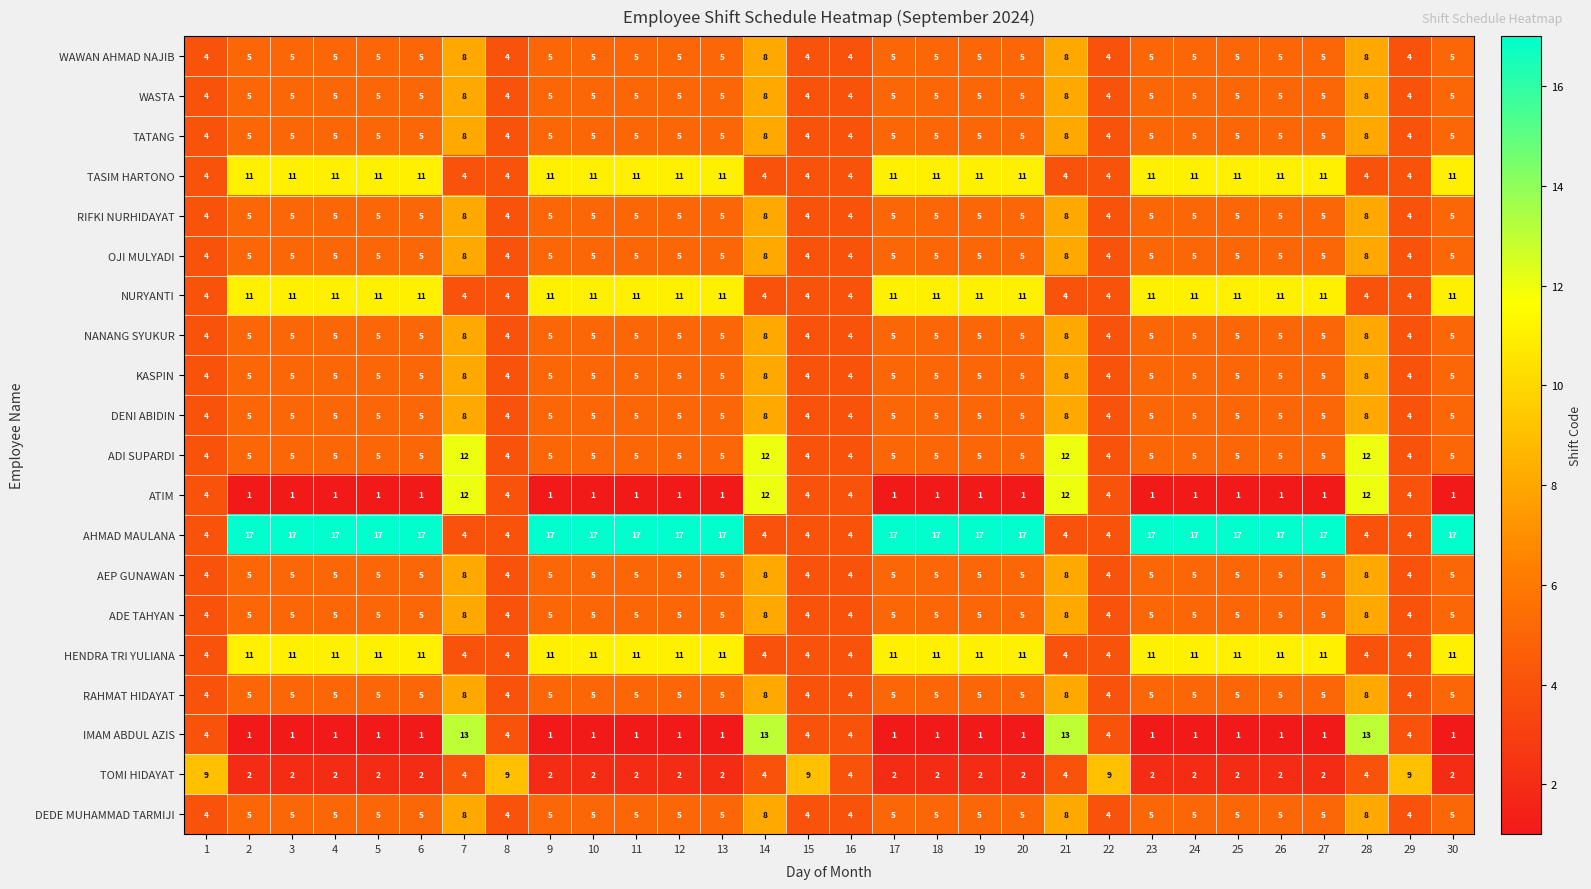

True or false: HENDRA TRI YULIANA has a value of 11 at 12.

True